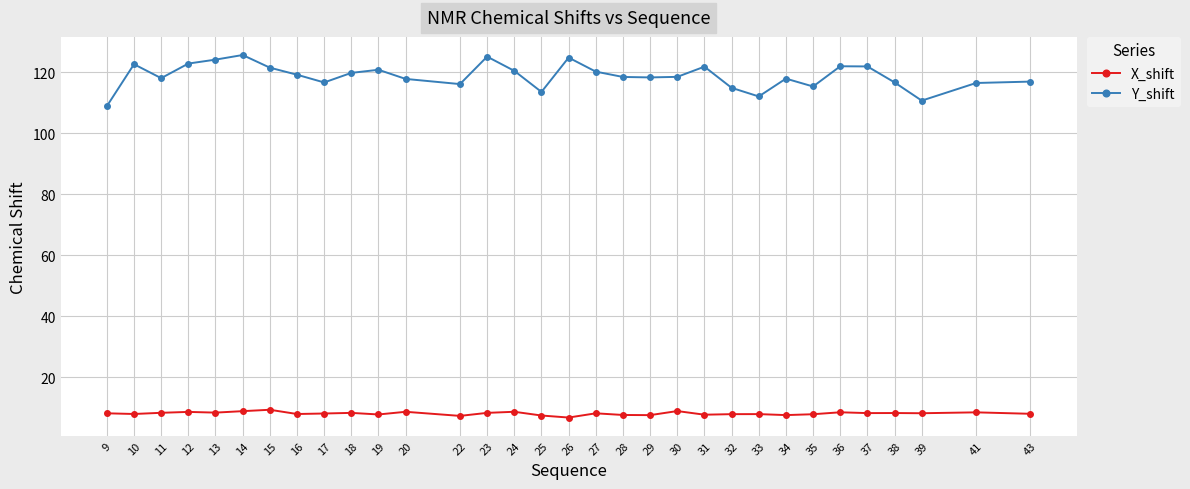

What is the difference between the Y_shift values at 36 and 31?

0.1